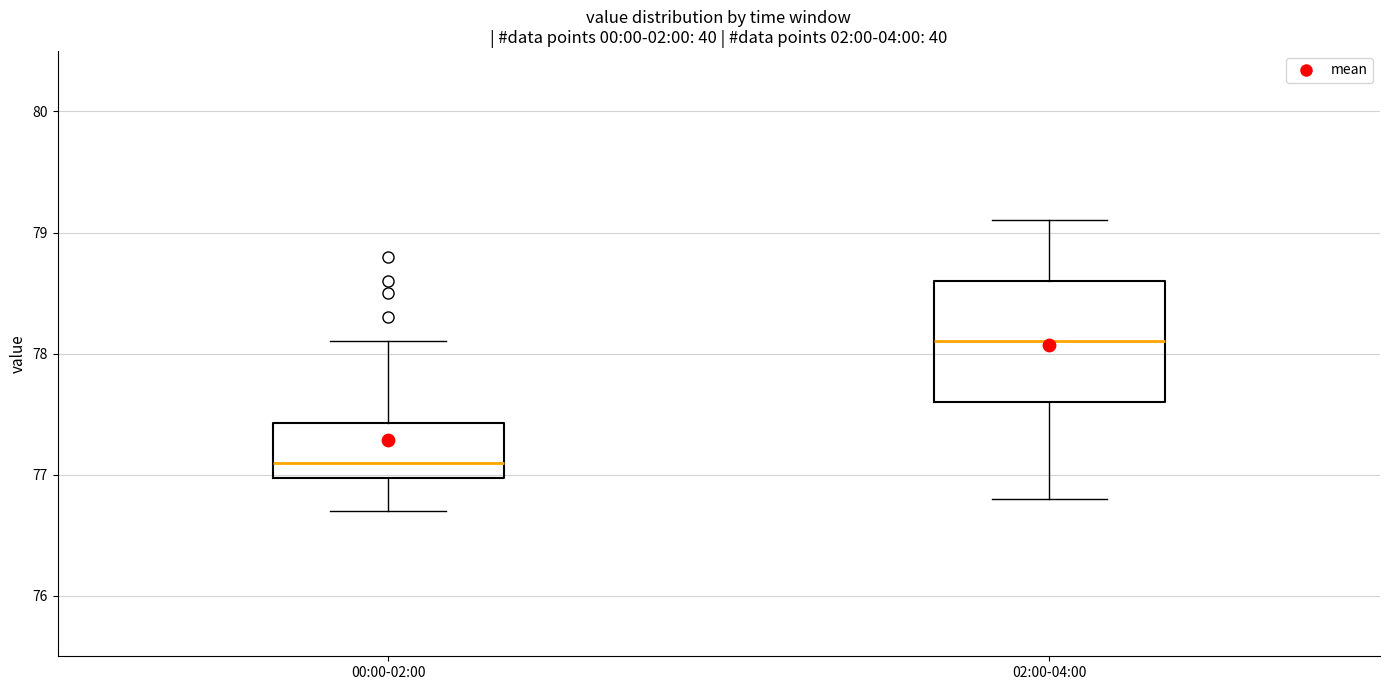

Which box's median line is the highest?

02:00-04:00